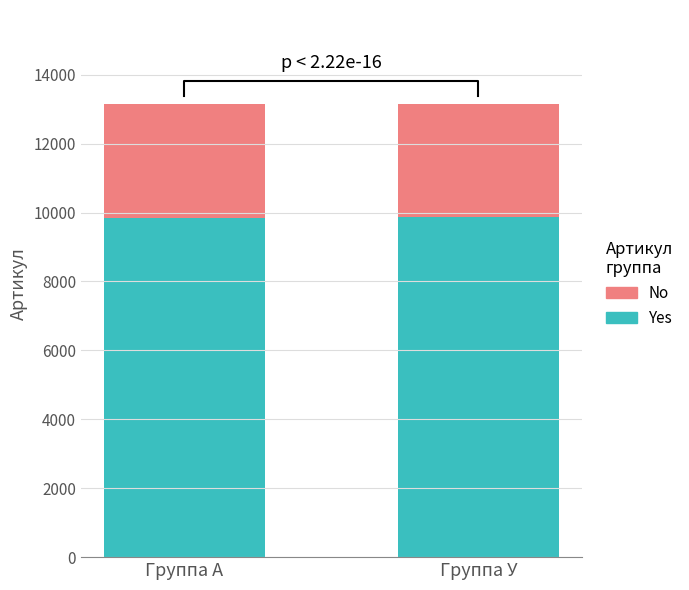

How many bars are there in total?

4